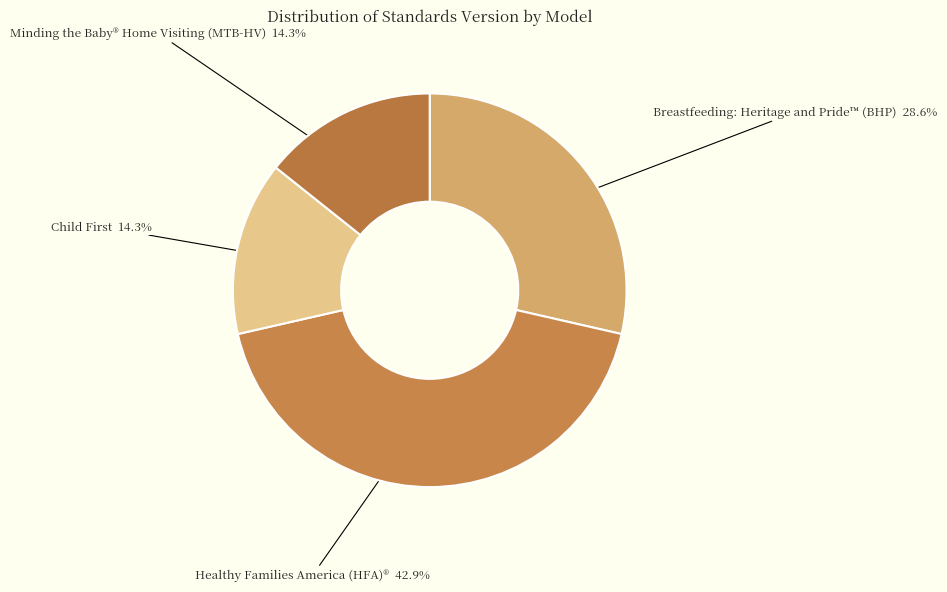

To the nearest percent, what is the average slice percentage?

25%